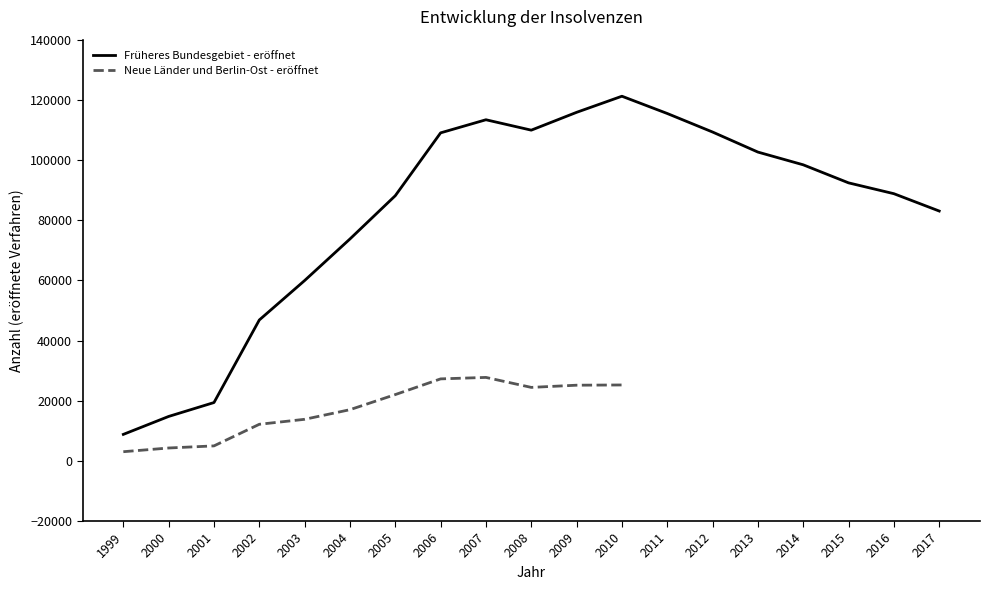

Does the chart display data point markers on the line(s)?

No